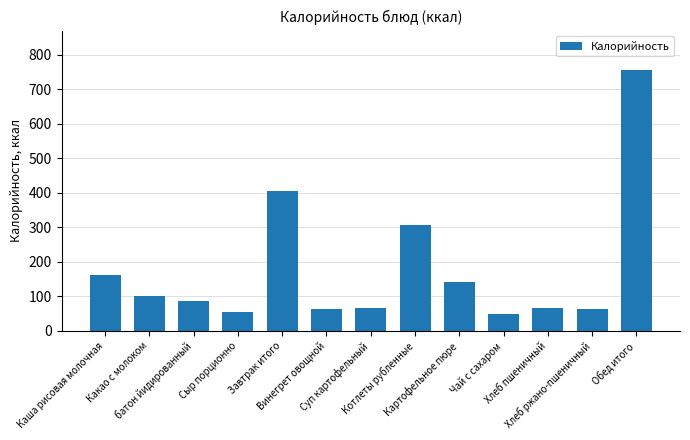

What is the difference between the second highest and minimum values?

356